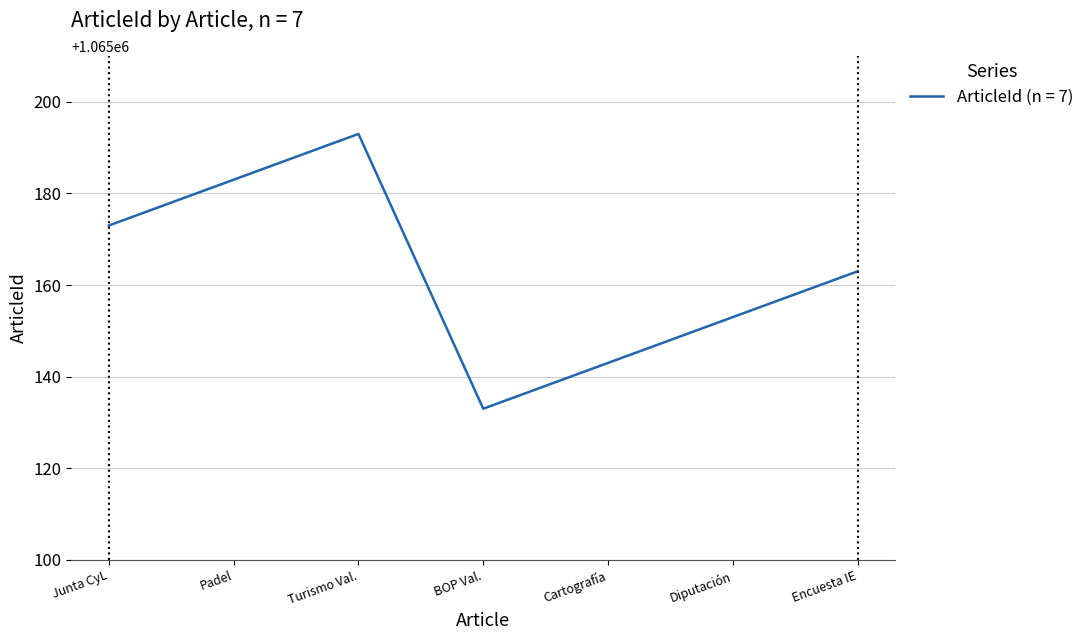

True or false: the data shows 1065153 at Diputación.

True